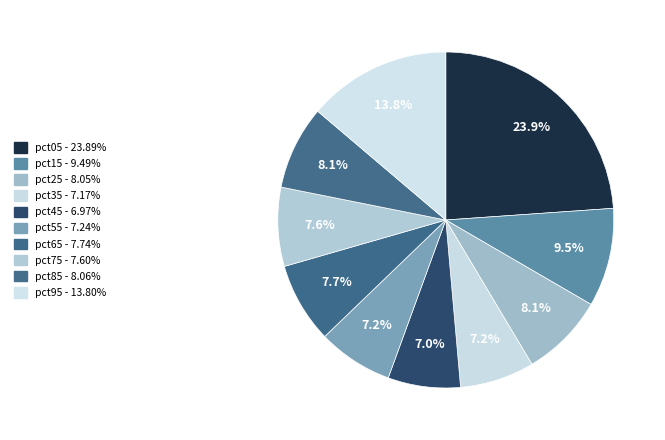

Count the number of slices in the pie.

10